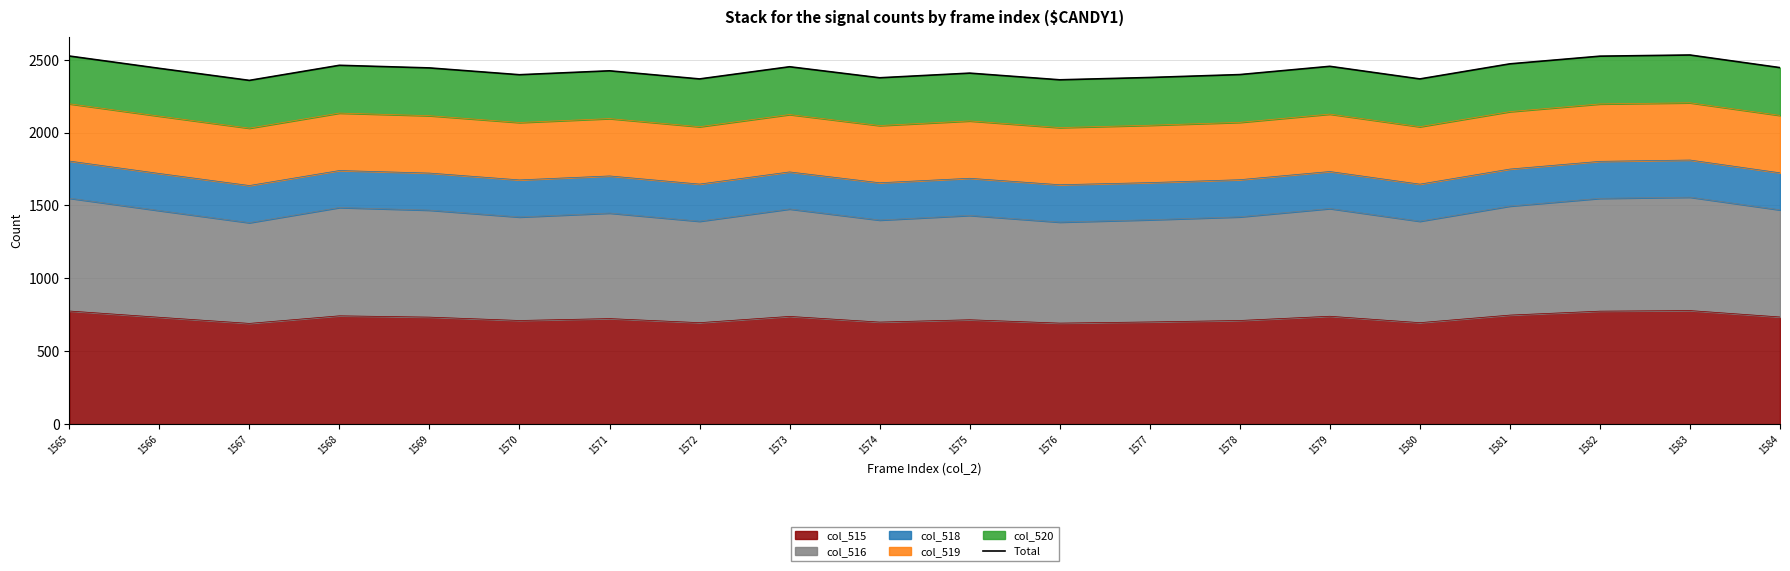

What is the sum of the values at 1570 and 1566?

4837.6